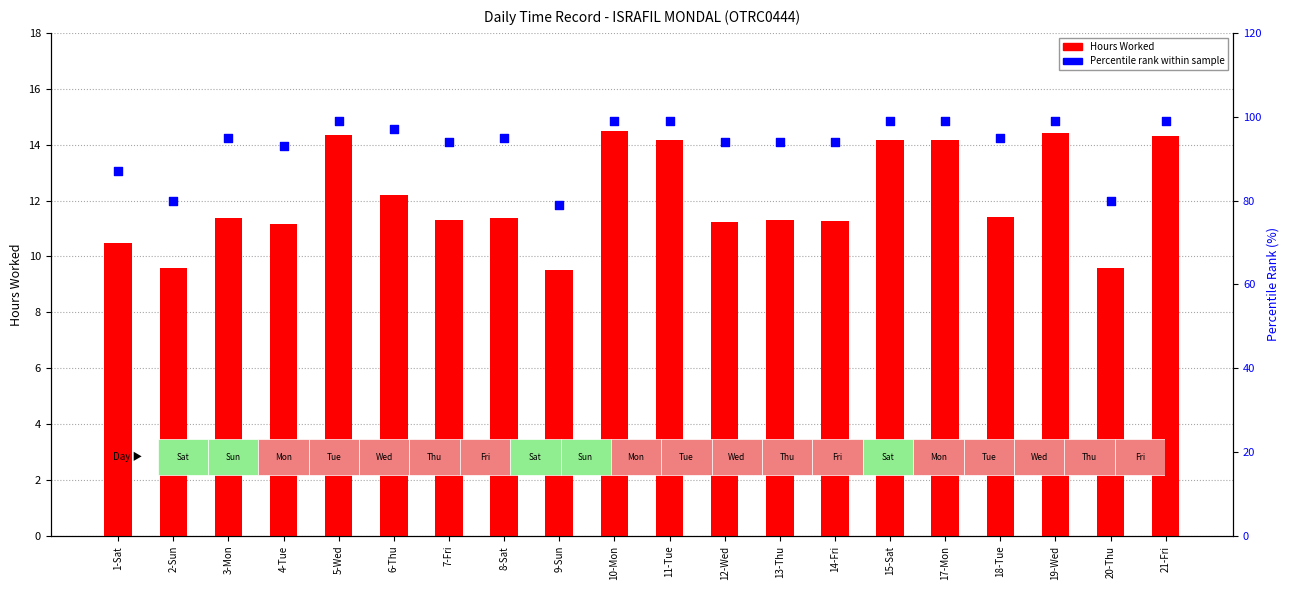

Which series has the largest Y range (max minus min)?

Percentile rank